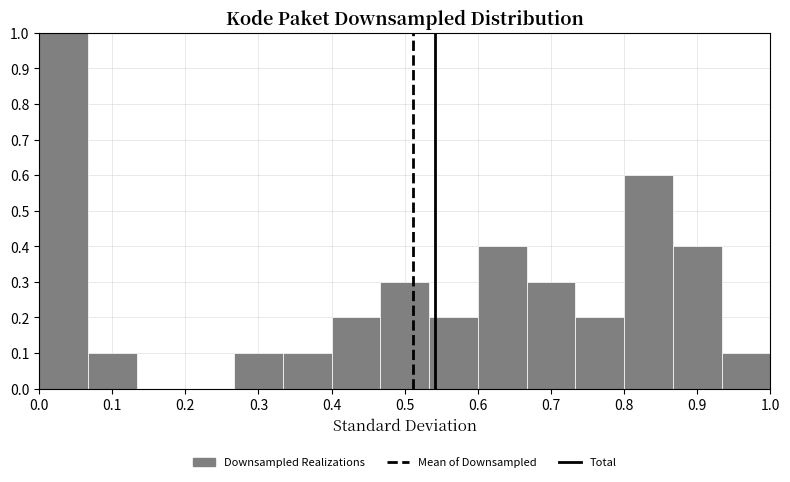

Over which range of the x-axis is the bar tallest?

0.00 to 0.07